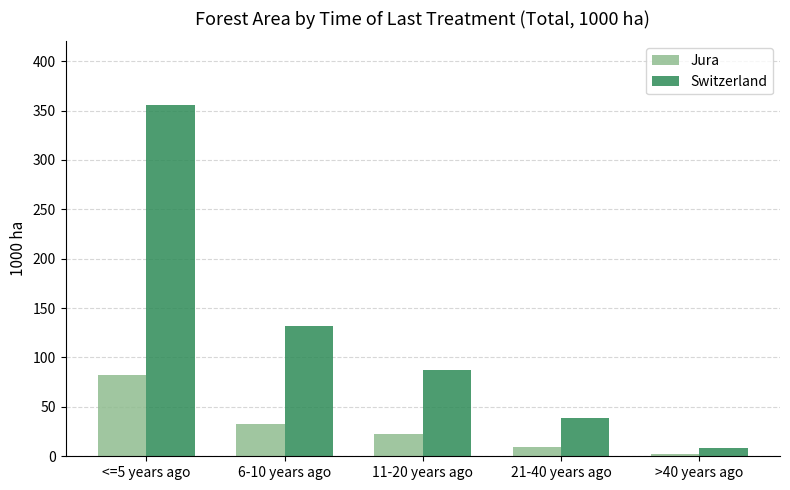

Which series has the widest spread of values?

Switzerland